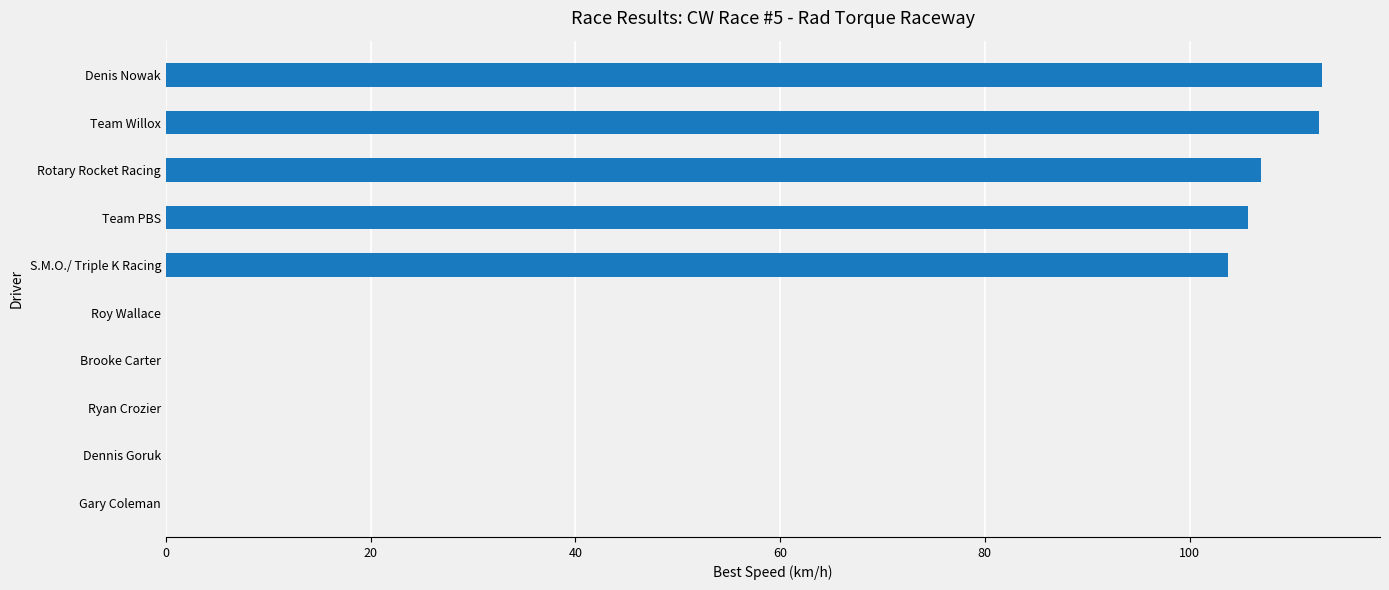

What is the change in value from Ryan Crozier to Team Willox?

+112.7